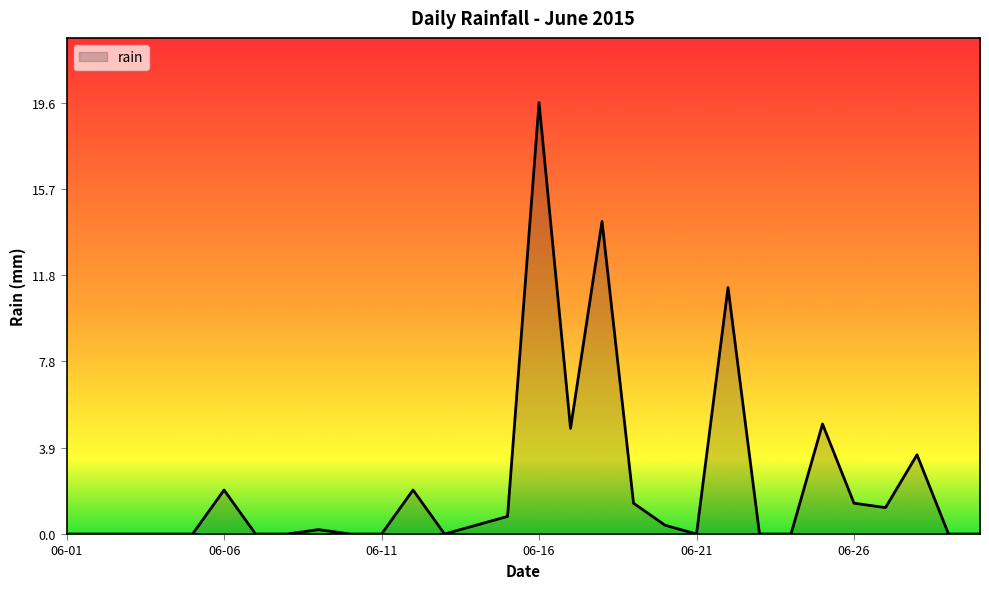

What is the difference between the maximum and minimum values?

19.6